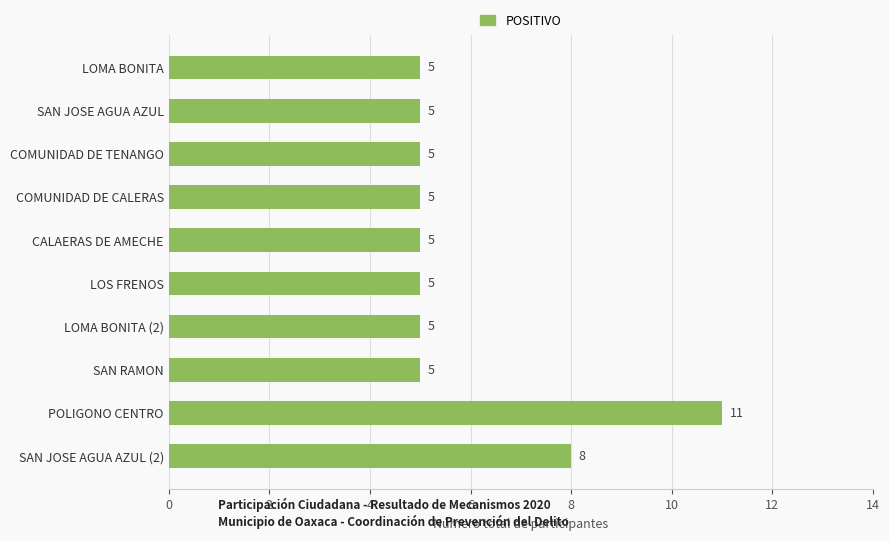

True or false: the data shows 2 at CALAERAS DE AMECHE.

False